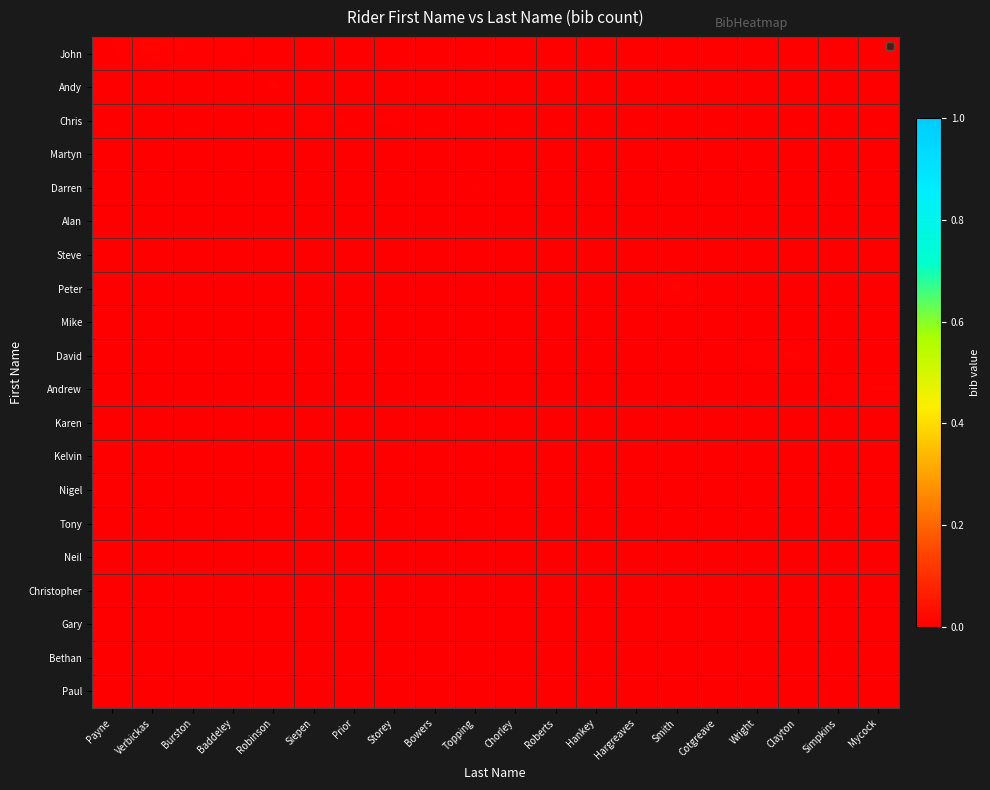

How many data points does each series have?

20